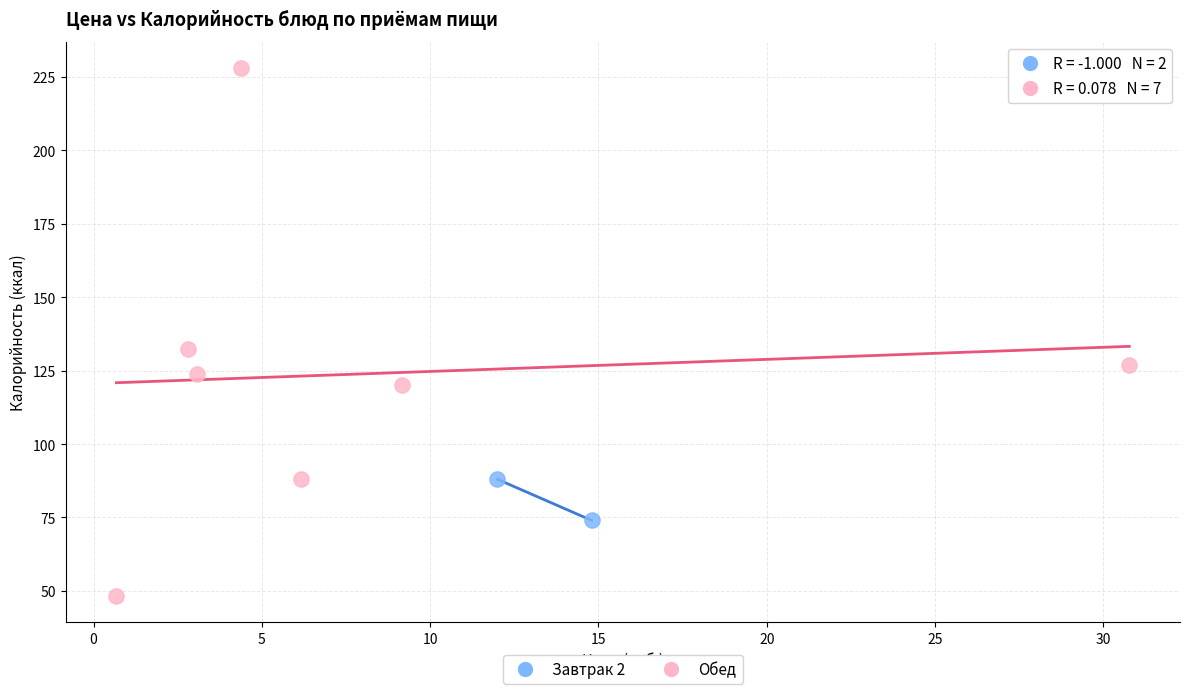

Which series contains the highest Y value?

Обед